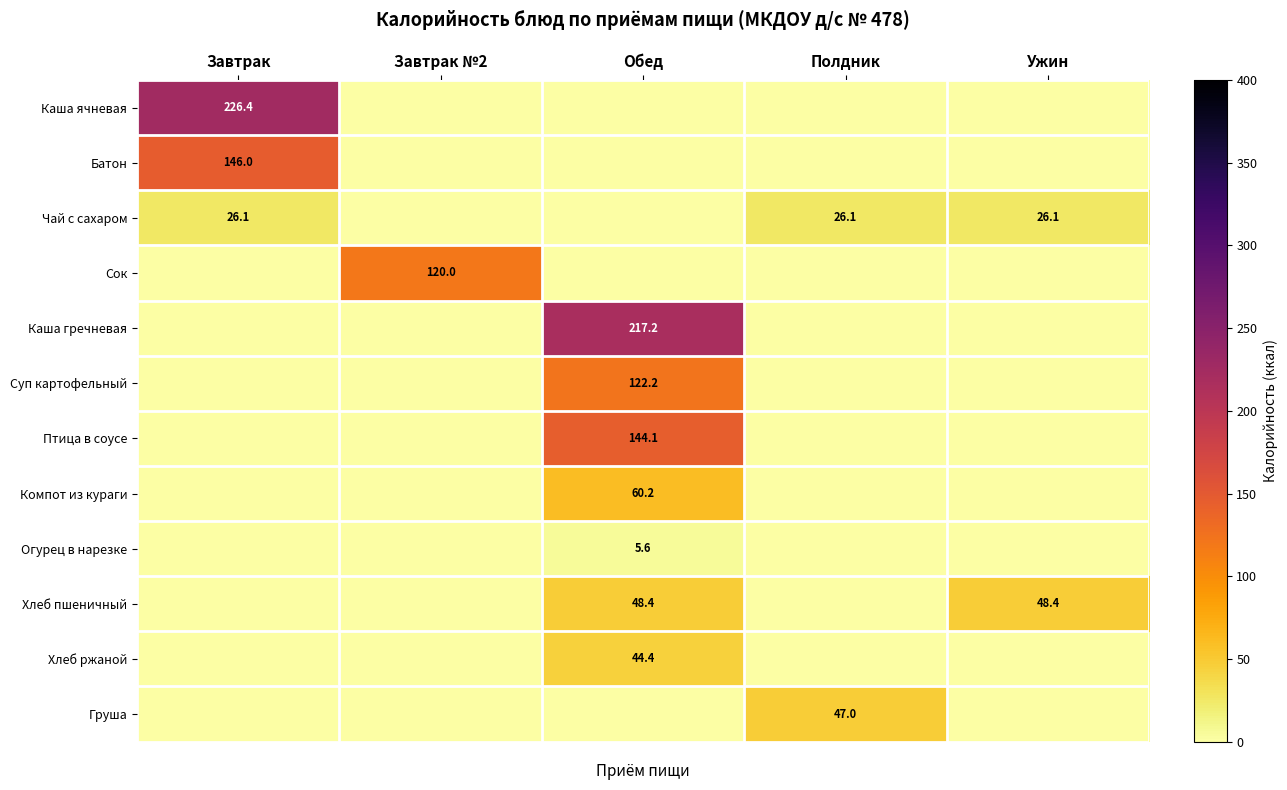

Which label corresponds to the smallest value in the chart?

Завтрак №2